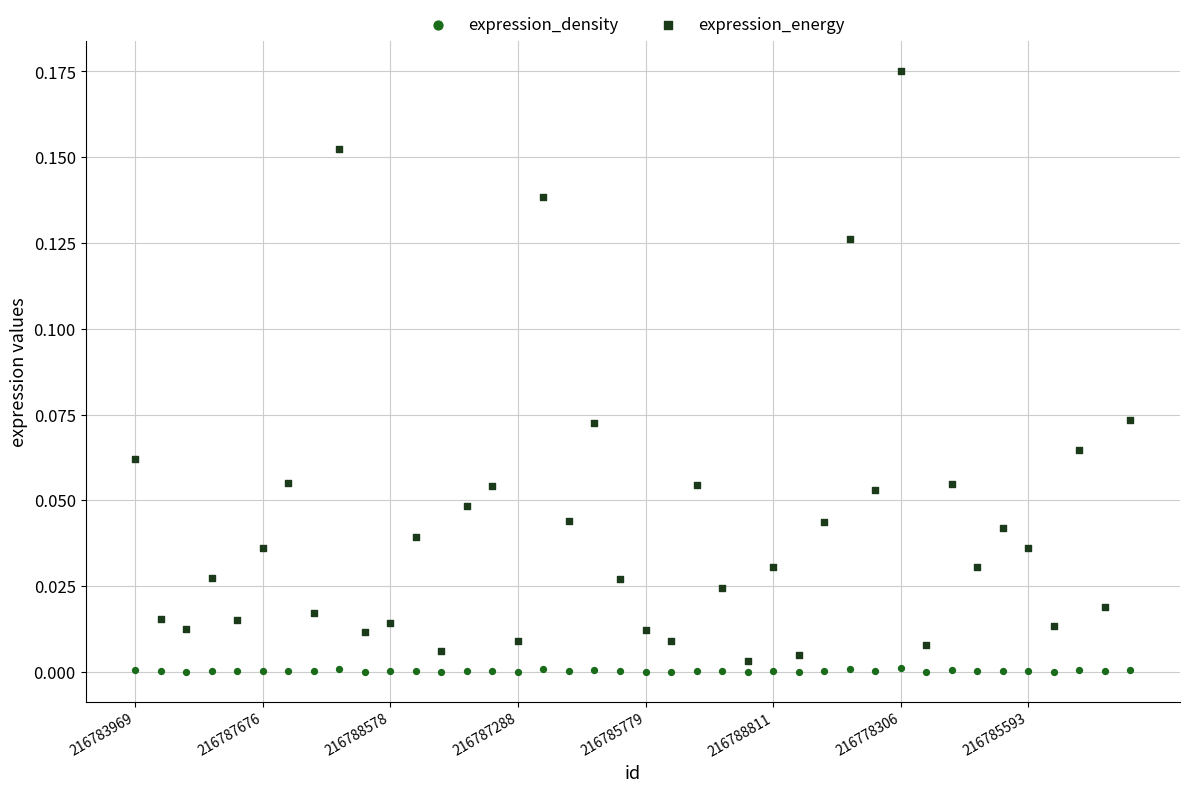

Which series has the widest spread of Y values?

expression_energy